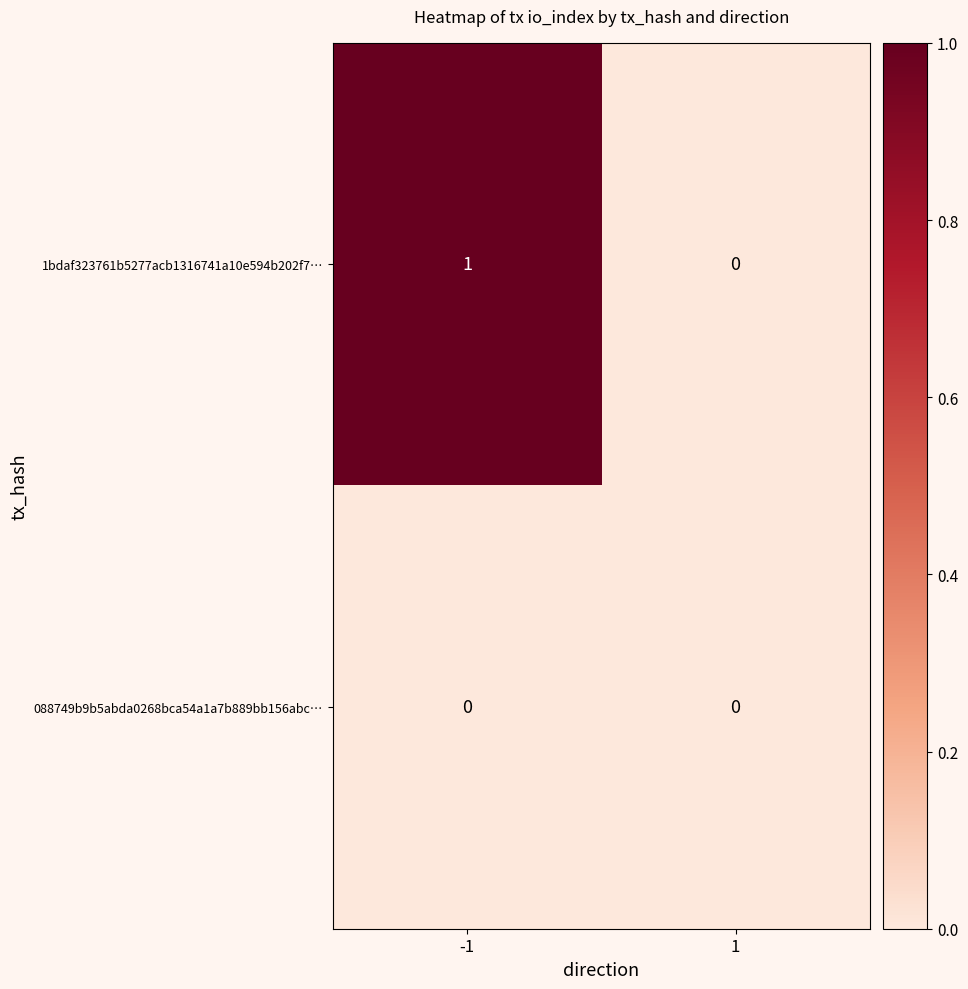

Which series has the widest spread of values?

1bdaf323761b5277acb1316741a10e594b202f7…